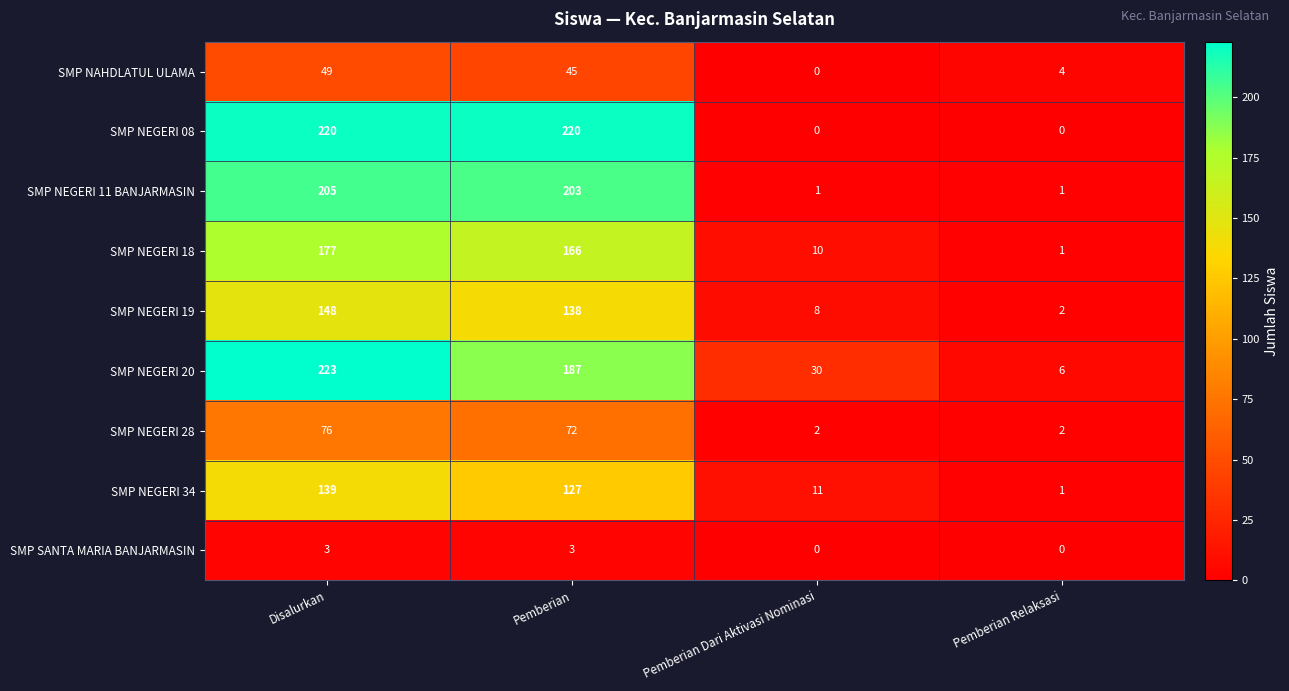

At which category is the sum across all series the highest?

Disalurkan